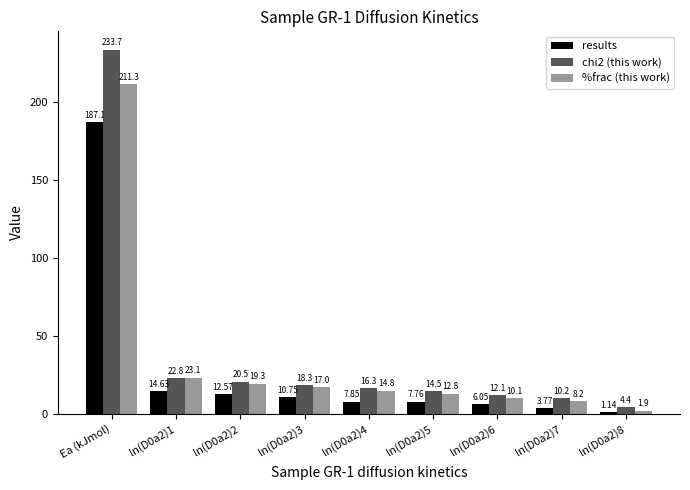

Between ln(D0a2)1 and ln(D0a2)3, which series saw the biggest shift?

%frac (this work)